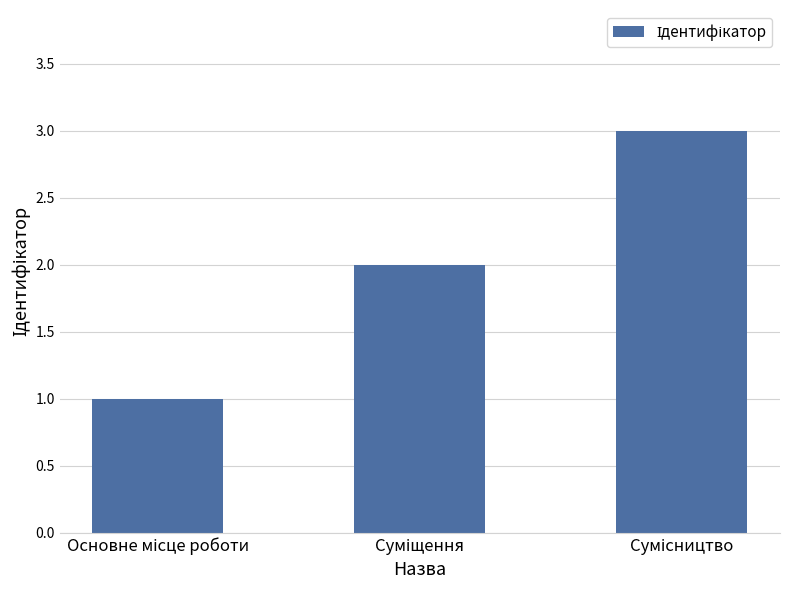

What is the sum of all values?

6